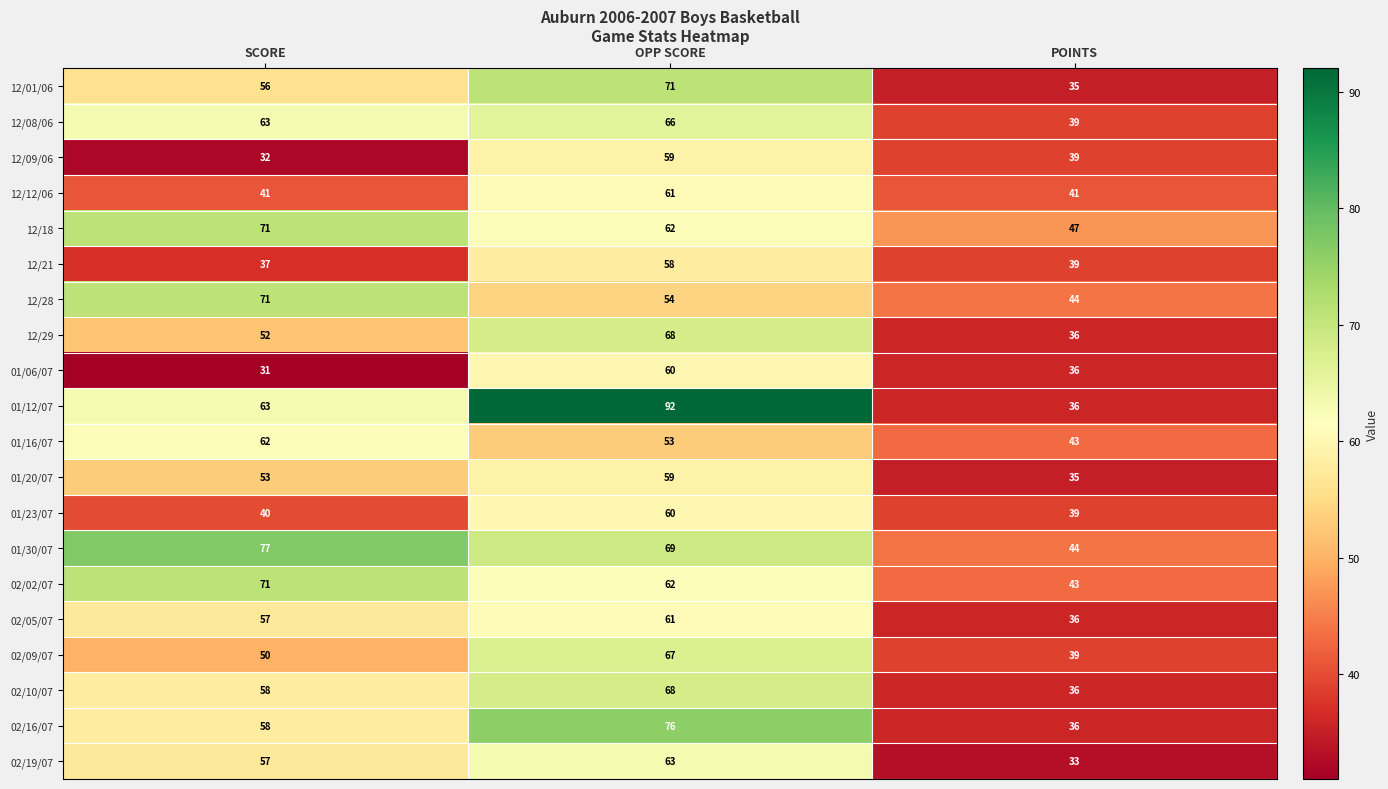

What is the difference between the maximum and minimum values in the 02/05/07 series?

25